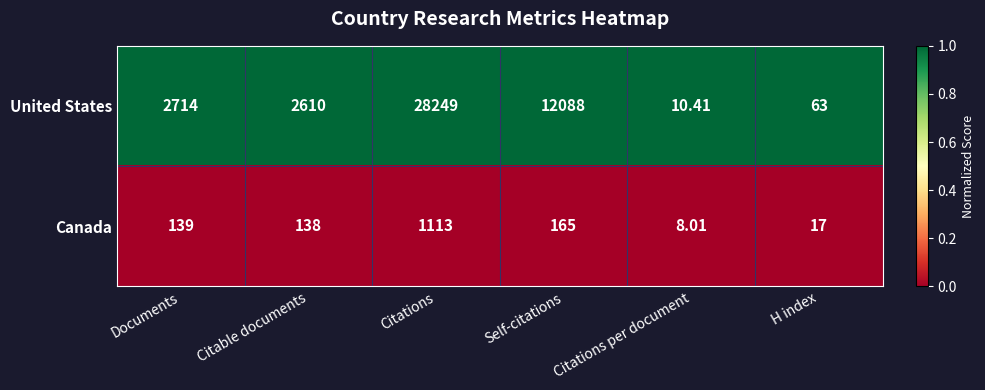

How many distinct data groups are displayed?

2